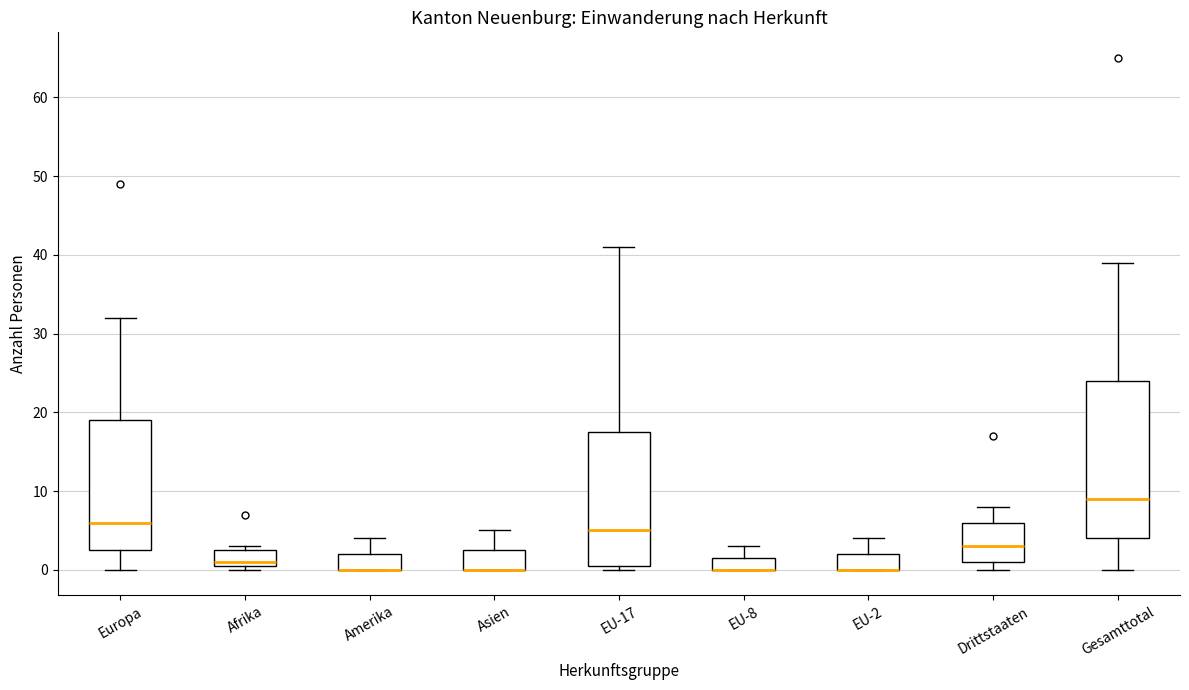

Reading left to right, read every box against the y-axis: the position of its median line, the range the box covers, and the ends of its whiskers. The values are not printed on the chart, so give them approximately, as read against the axis.

Europa: median 6, box 3 to 19, whiskers 0 to 32
Afrika: median 1 (just above the box's lower edge), box 1 to 3, whiskers 0 to 3 (just above the box's upper edge)
Amerika: median 0 (drawn on the box's lower edge), box 0 to 2, whiskers 0 to 4
Asien: median 0 (drawn on the box's lower edge), box 0 to 3, whiskers 0 to 5
EU-17: median 5, box 1 to 18, whiskers 0 to 41
EU-8: median 0 (drawn on the box's lower edge), box 0 to 2, whiskers 0 to 3
EU-2: median 0 (drawn on the box's lower edge), box 0 to 2, whiskers 0 to 4
Drittstaaten: median 3, box 1 to 6, whiskers 0 to 8
Gesamttotal: median 9, box 4 to 24, whiskers 0 to 39